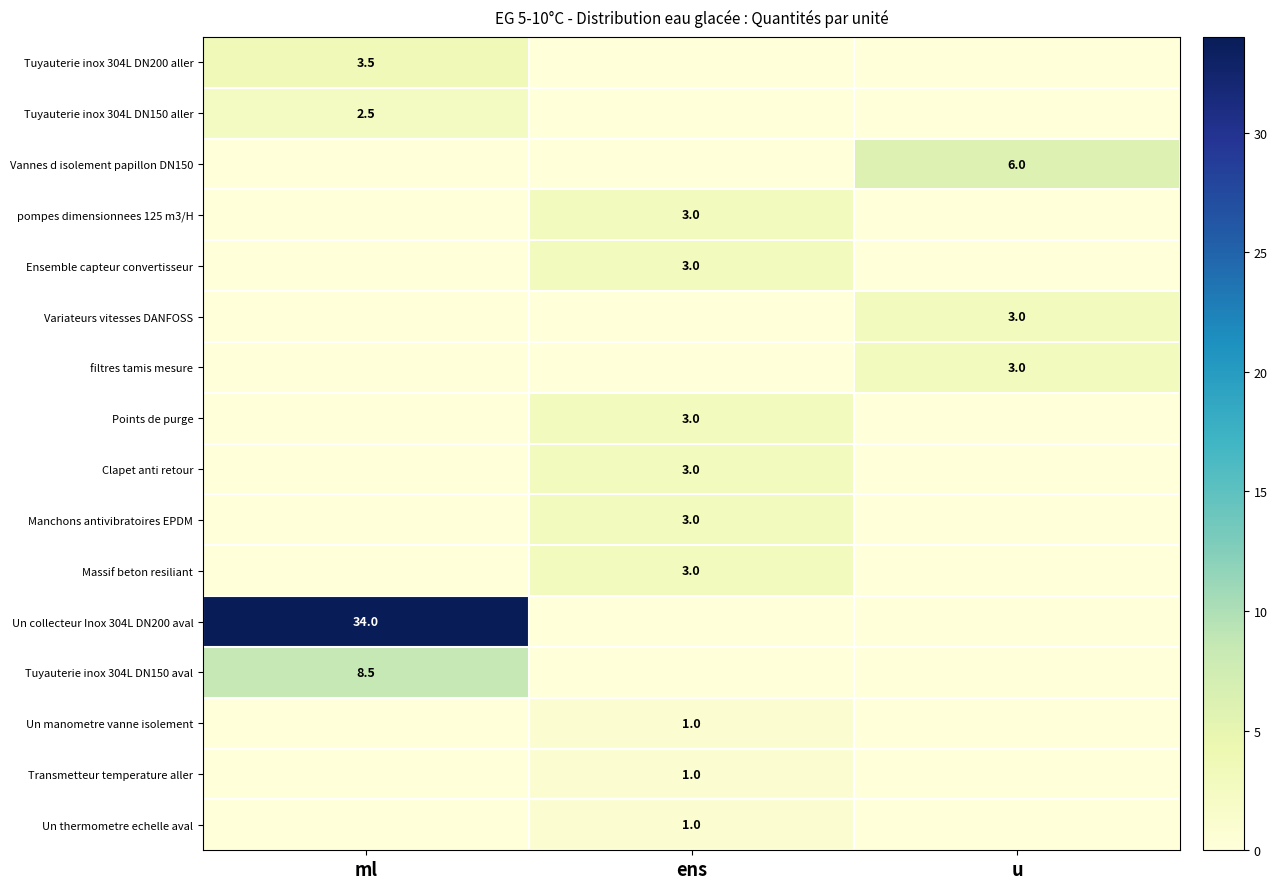

The Tuyauterie inox 304L DN150 aval series shows 14.3 at ml. True or false?

False